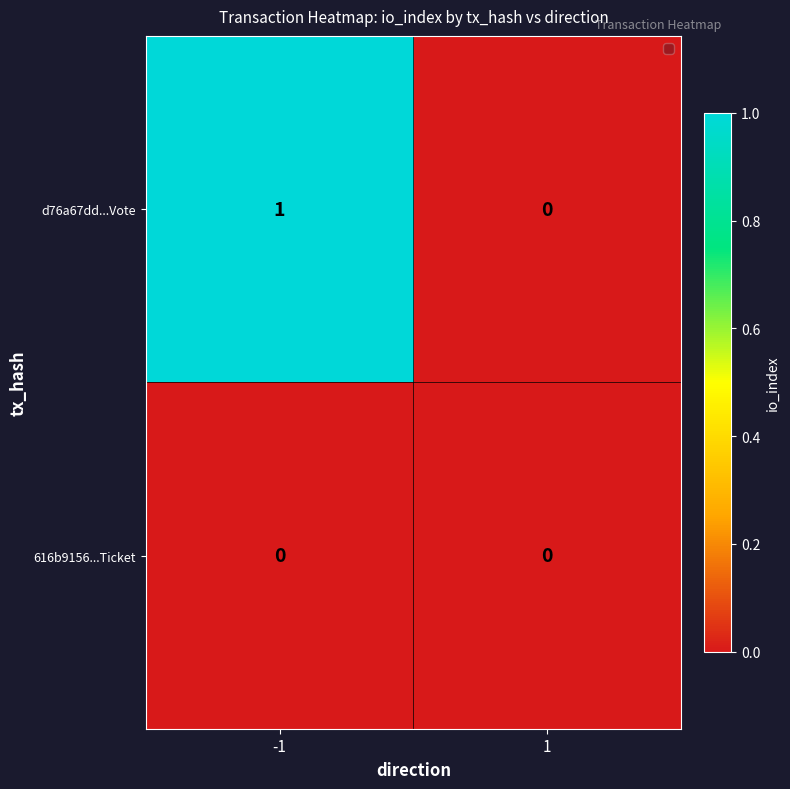

Which series has the largest total across all categories?

d76a67dd...Vote